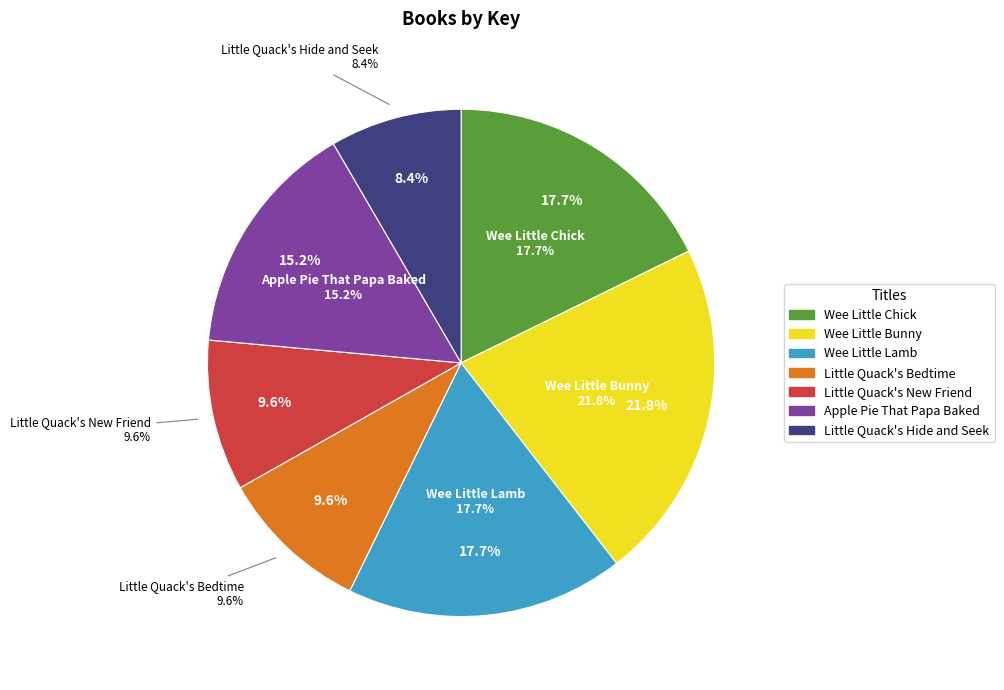

True or false: Little Quack's New Friend accounts for 10% of the total.

True